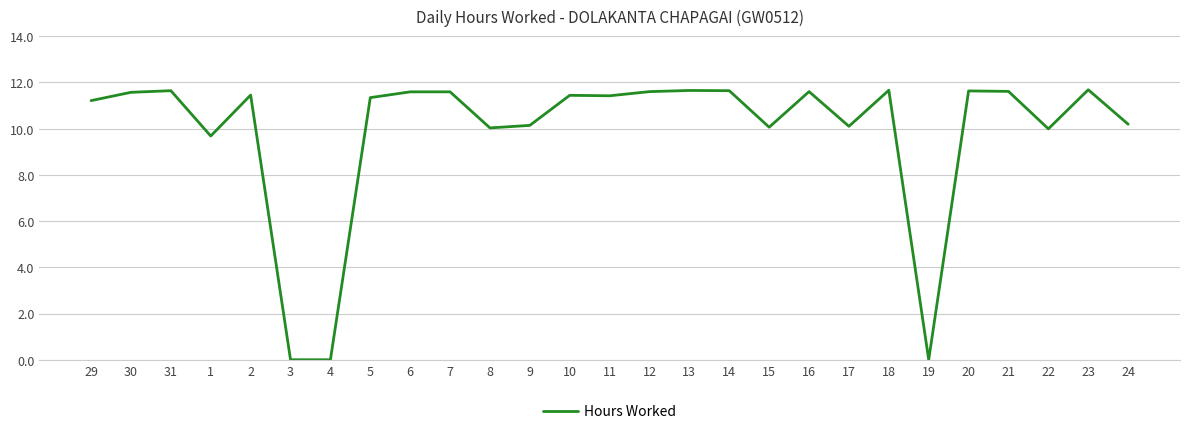

Does the chart have visible grid lines?

Yes